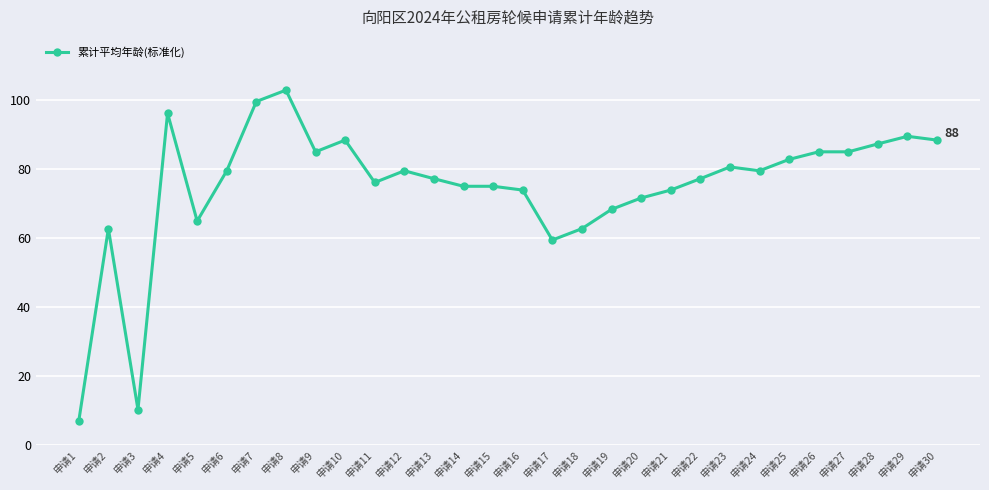

What is the change in value from 申请15 to 申请28?

+12.3